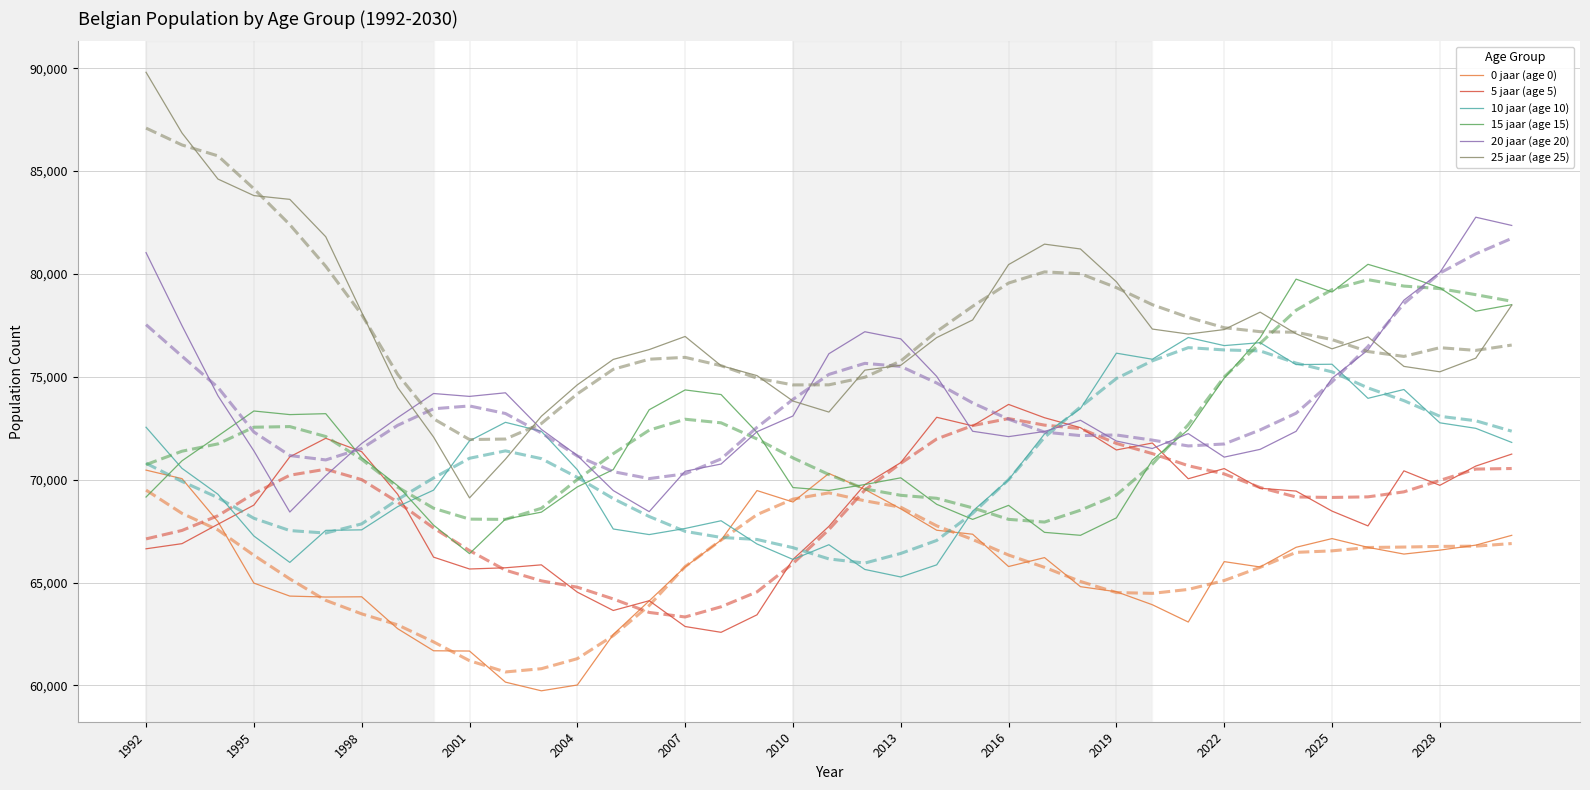

The 20 jaar (age 20) series shows 72352 at 32. True or false?

True